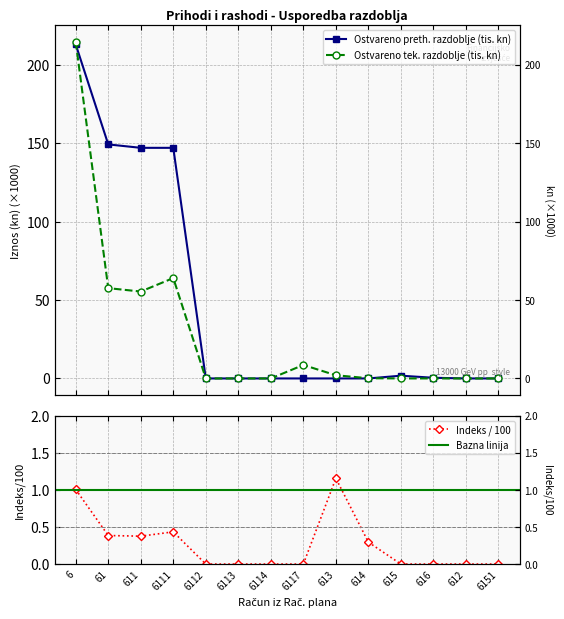

Is it true that Indeks (tek/preth) equals 0.5 at 613?

False